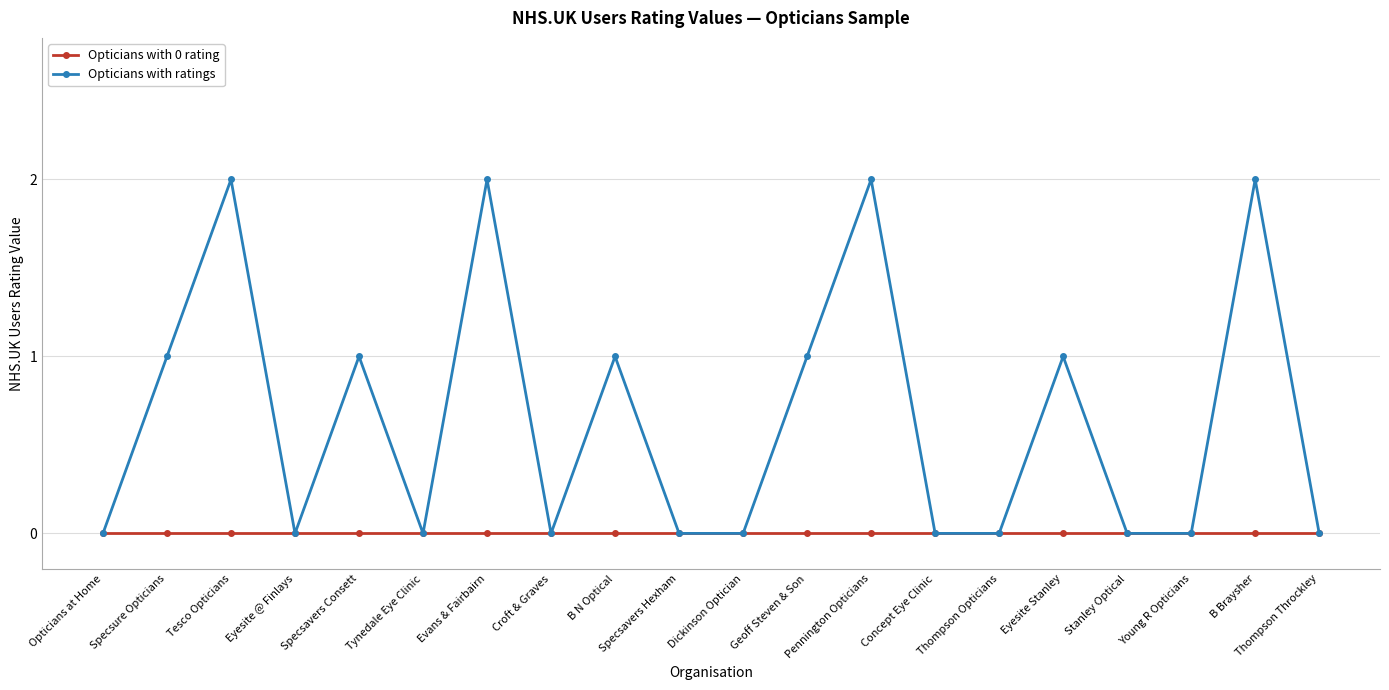

What position from the left is Tynedale Eye Clinic?

6